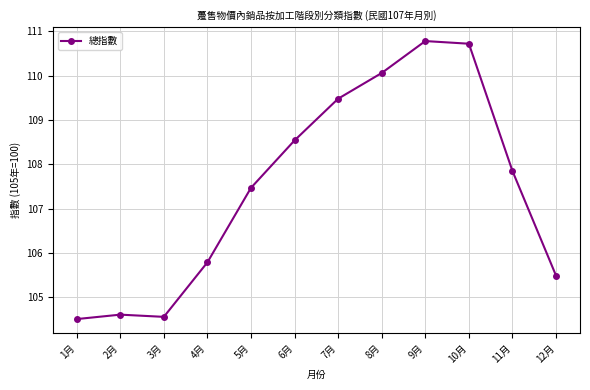

Read the value at 10月.

110.7